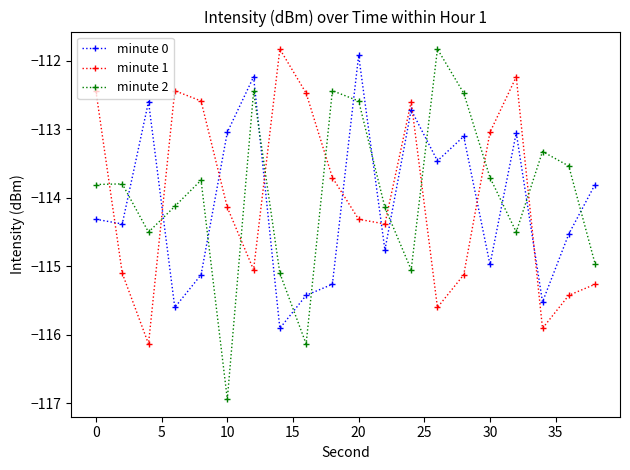

What is the value of the minute 0 point at the 12th from the left?

-114.8